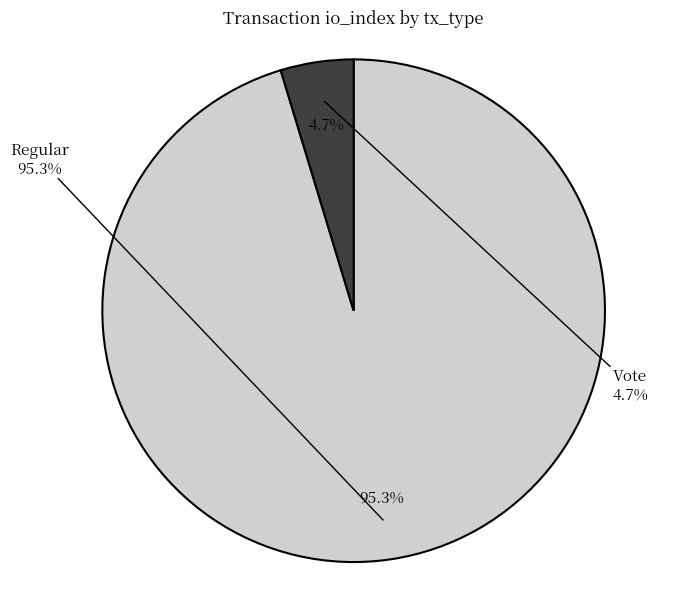

What percentage is the Regular slice, to the nearest percent?

95%